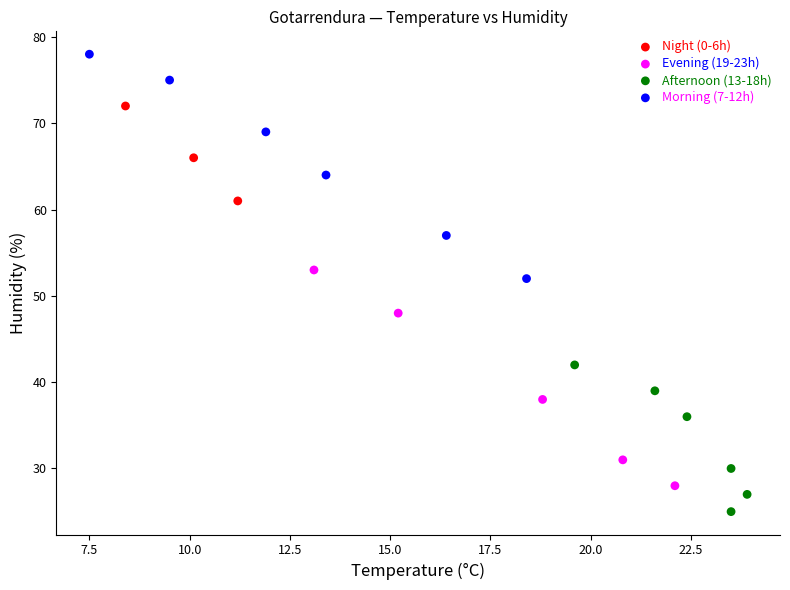

Which series contains the lowest Y value?

Afternoon (13-18h)